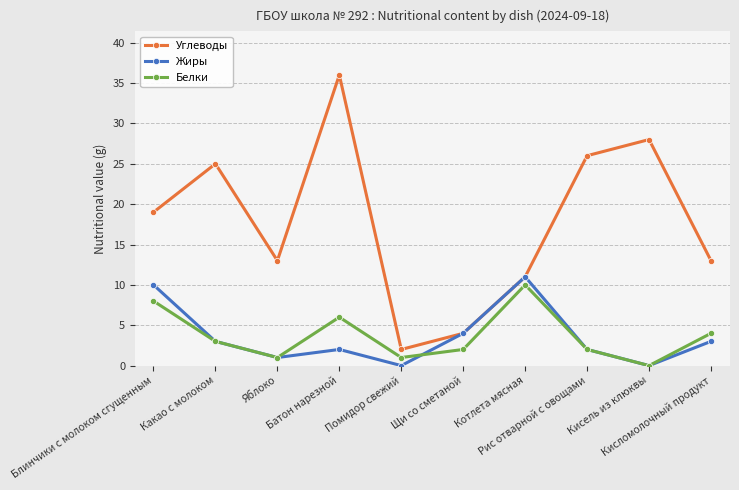

How many data points does each series have?

10